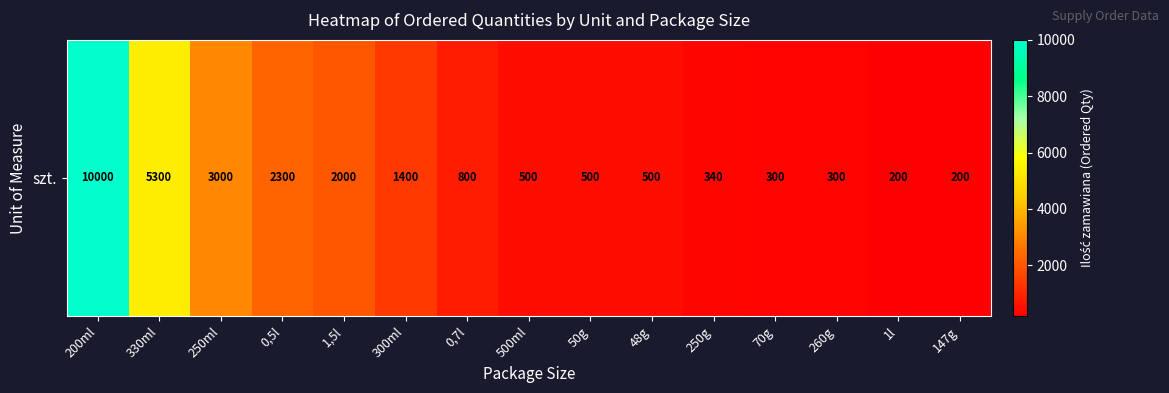

Which label corresponds to the smallest value in the chart?

1l